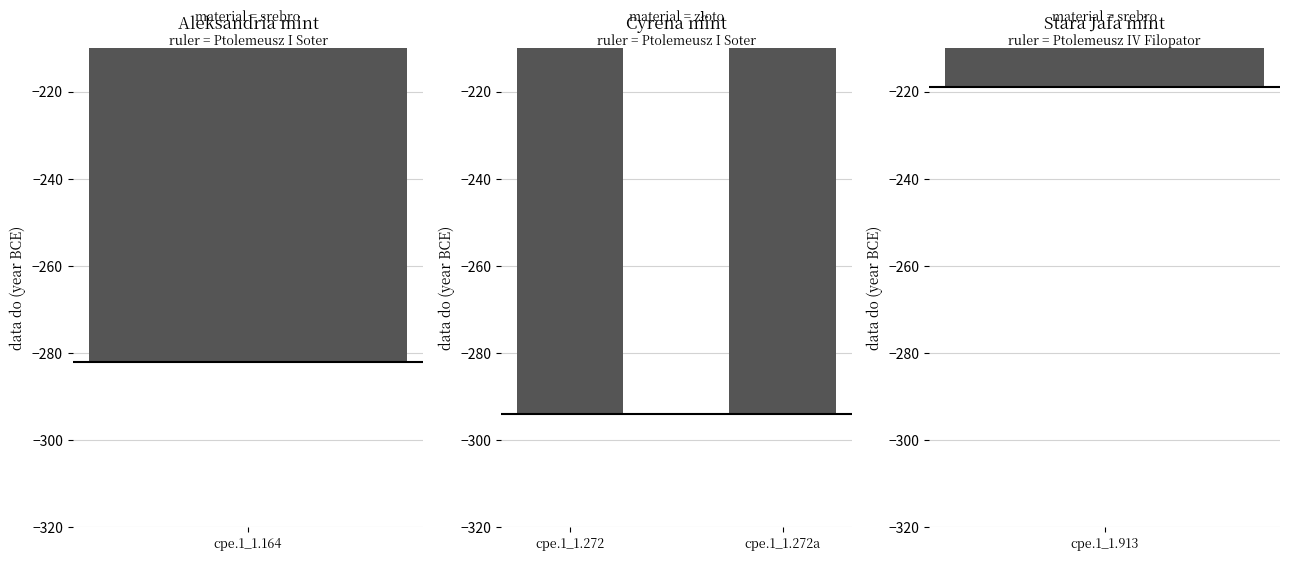

What is the approximate value at cpe.1_1.913?

-219